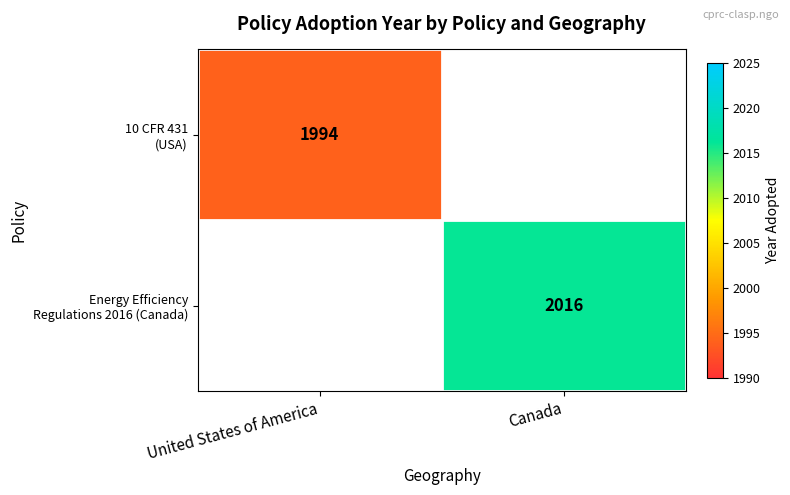

What is the smallest value displayed?

1994.0